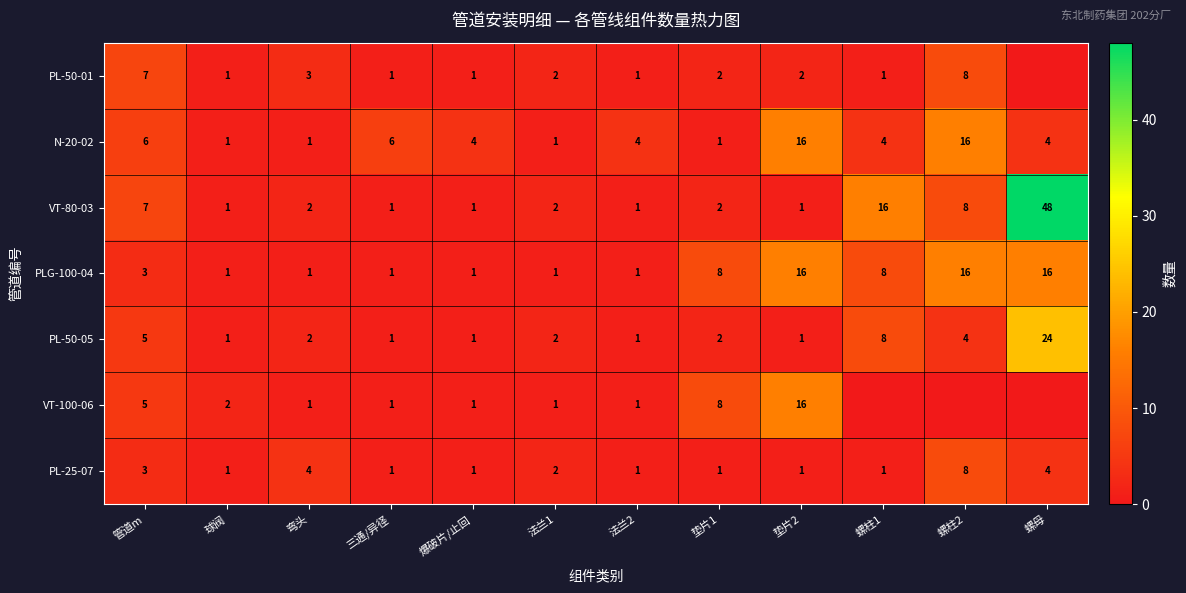

Count the PLG-100-04 values in the range 1 to 16.

12